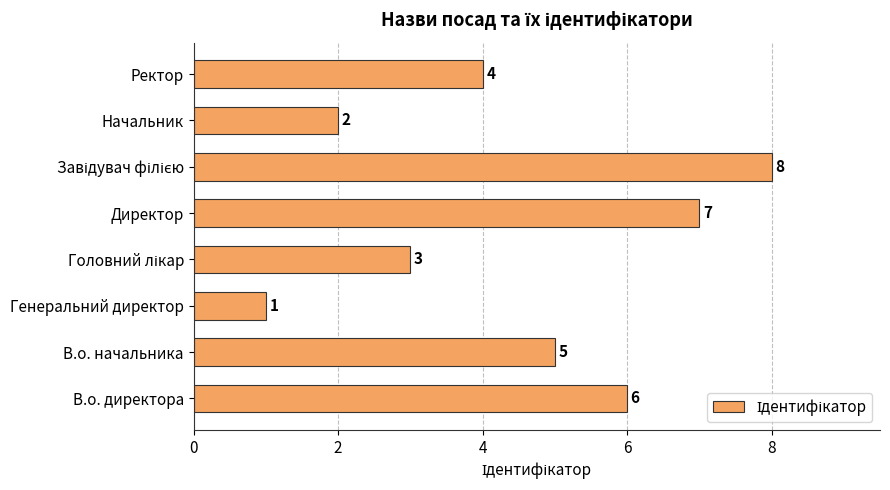

How many categories are shown in the chart?

8